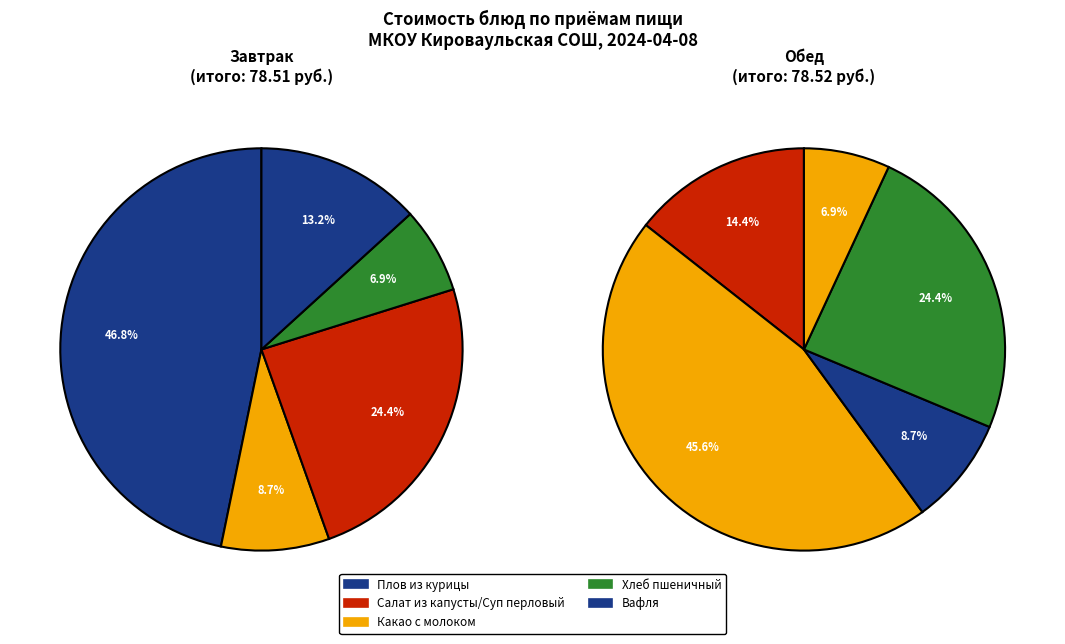

Which category has the biggest portion of the pie?

Плов из курицы (Завтрак)